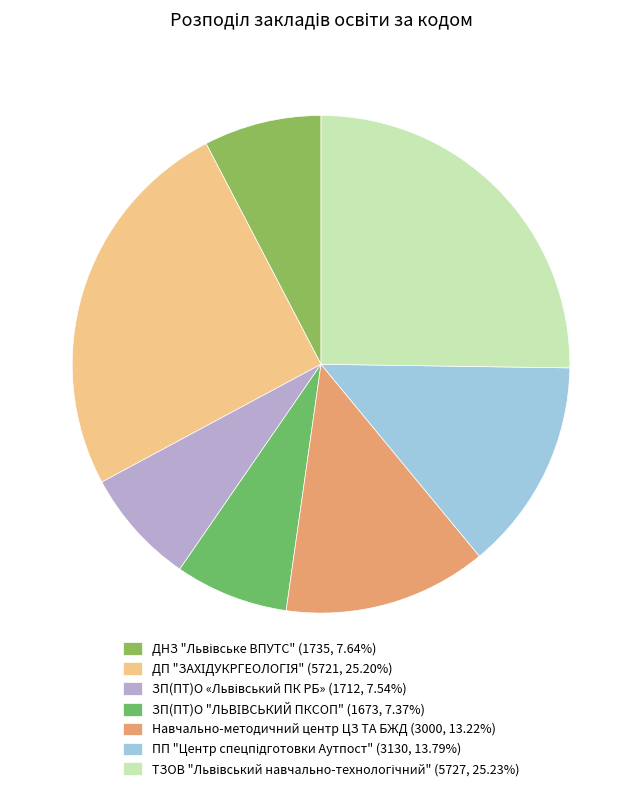

To the nearest percent, what is the average slice percentage?

14%